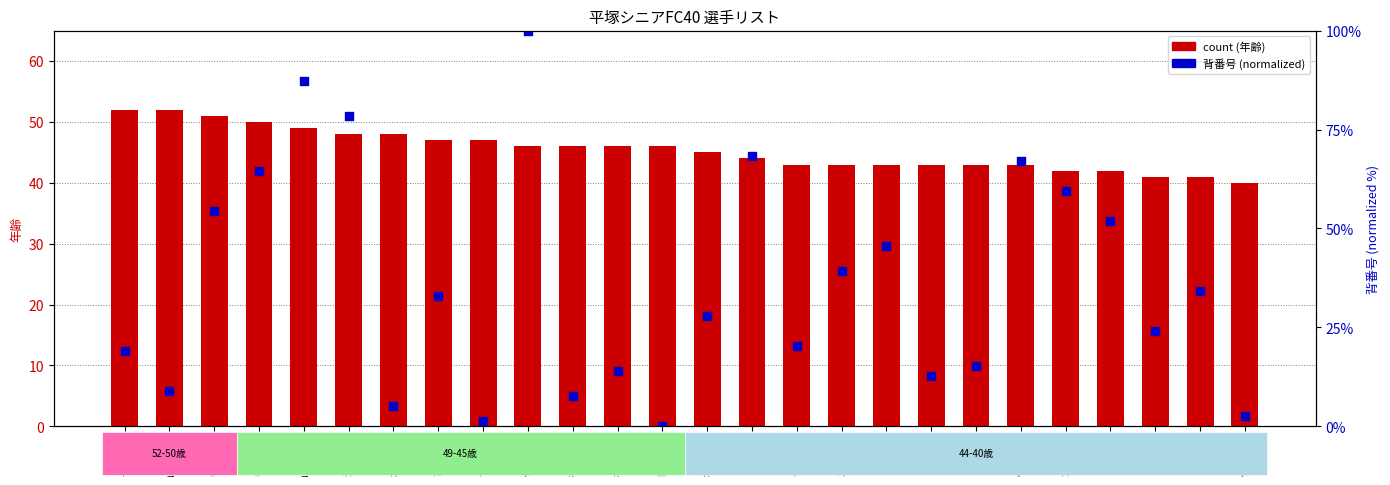

Which series contains the highest Y value?

背番号 (normalized)